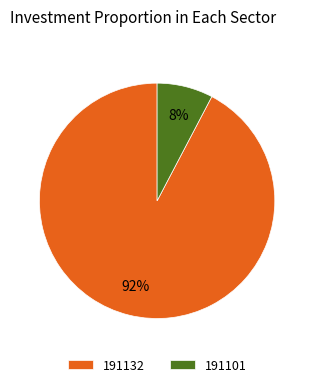

Combined, do 191132 and 191101 account for over 50%?

Yes